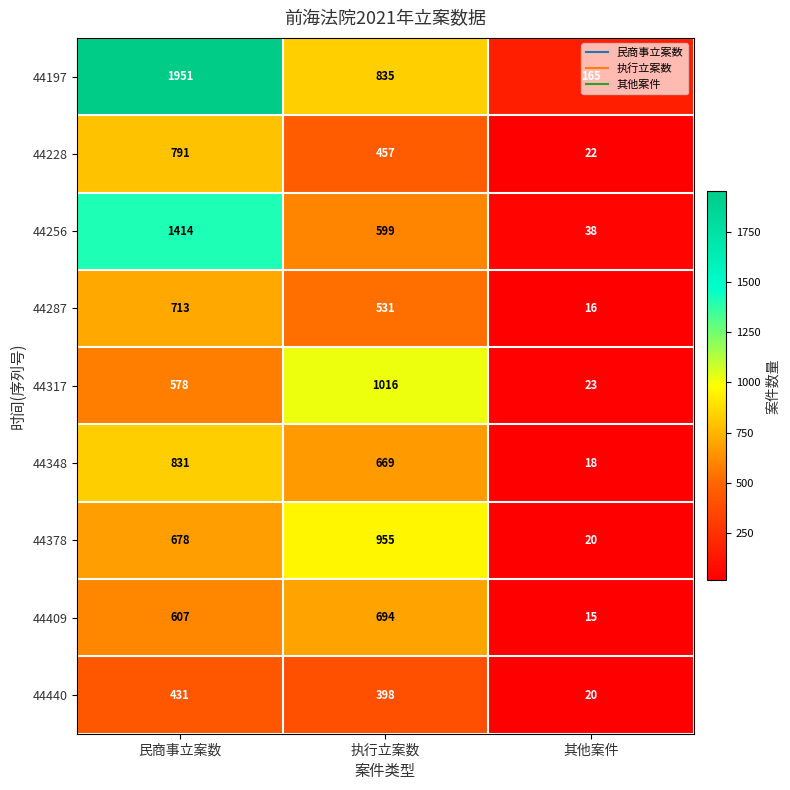

What is the spread (max minus min) of values at 其他案件?

150